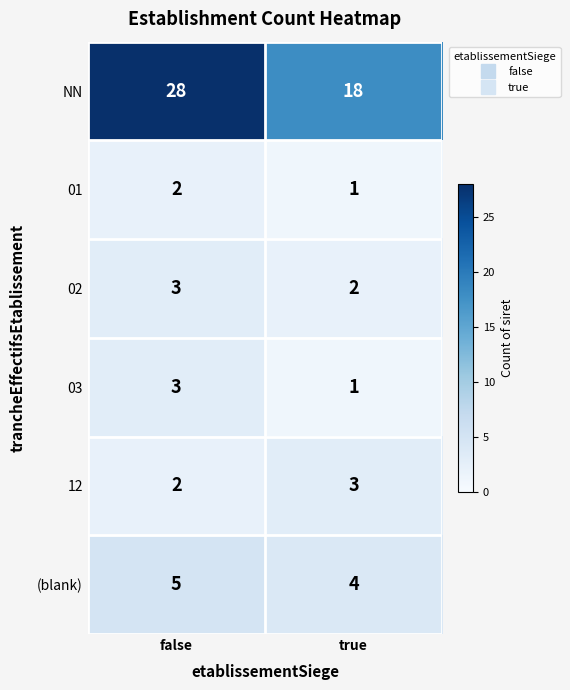

What is the spread (max minus min) of values at true?

17